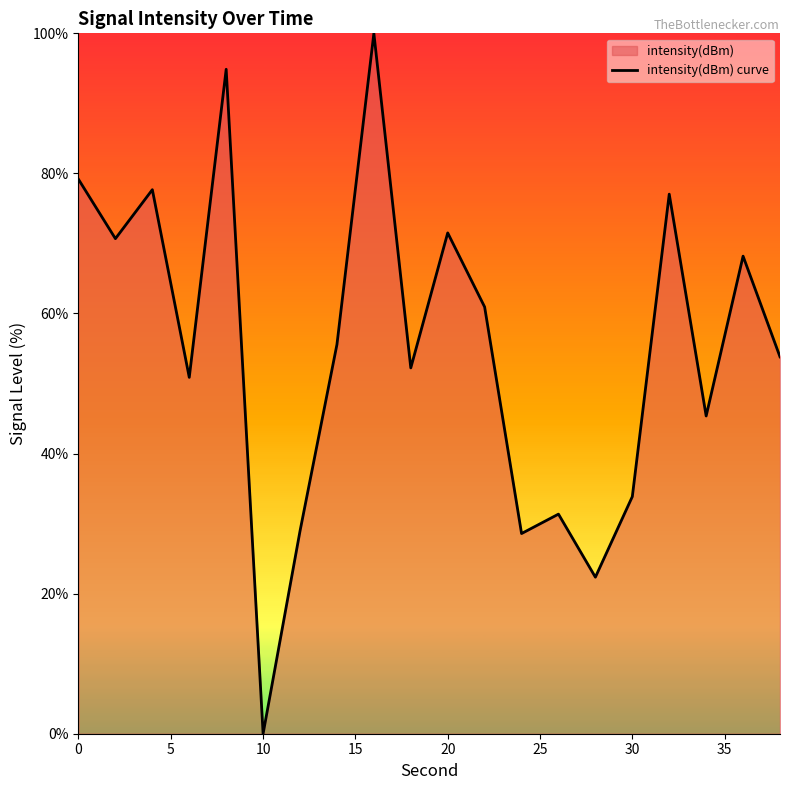

At which category does the chart reach its minimum across all series?

10